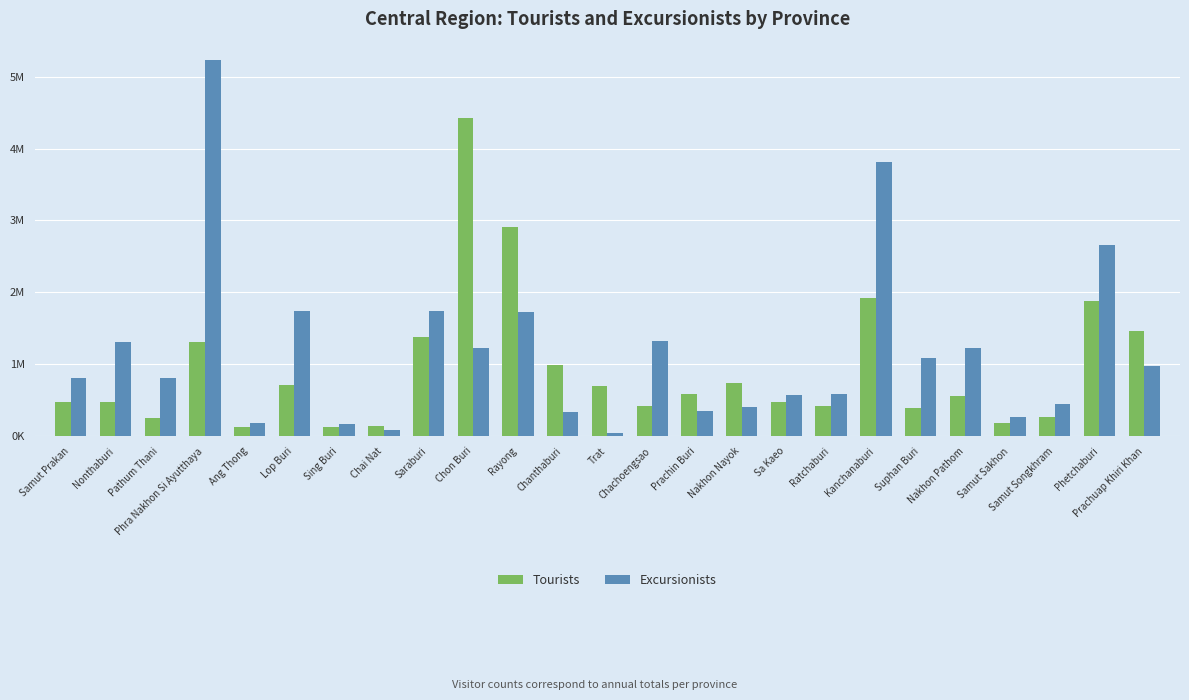

Reading right to left, what are all the values shown in this chart?

Tourists: 1465631	1880960	268332	184342	561100	397488	1923219	421268	480545	747193	585058	415725	700752	986757	2913241	4426105	1378859	138925	132181	706005	134313	1309987	258850	476363	478709
Excursionists: 982545	2662713	448561	263990	1221422	1091119	3817983	586636	572681	403327	355698	1323162	48398	339636	1721729	1223790	1746093	81308	175140	1742142	180539	5224651	809679	1315801	813174